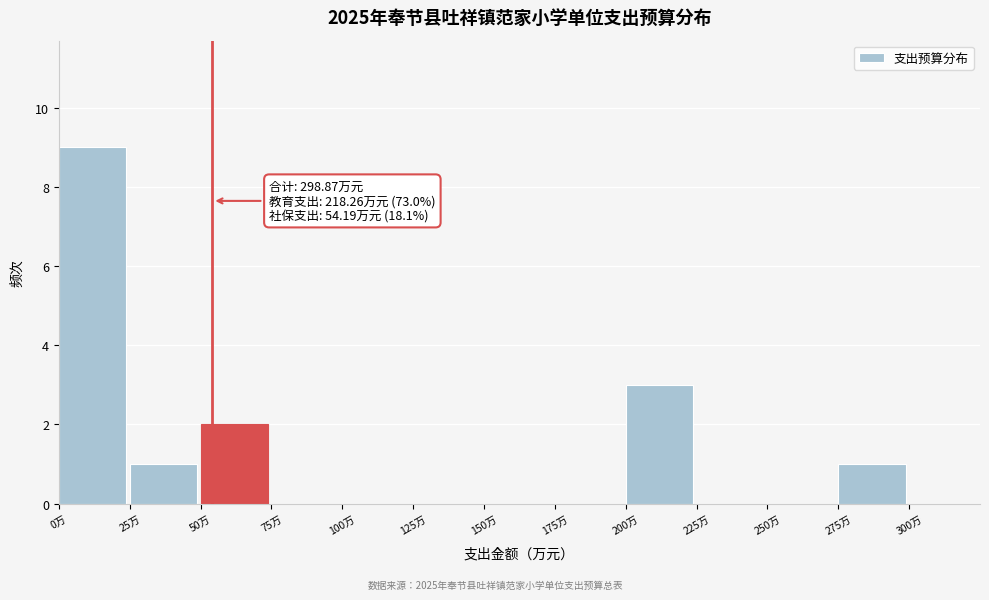

Which range on the x-axis has the tallest bar?

0 to 25